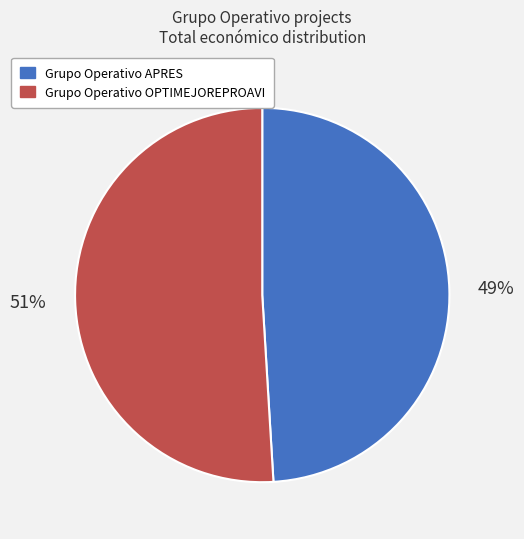

What is the smallest slice in the pie chart?

Grupo Operativo APRES